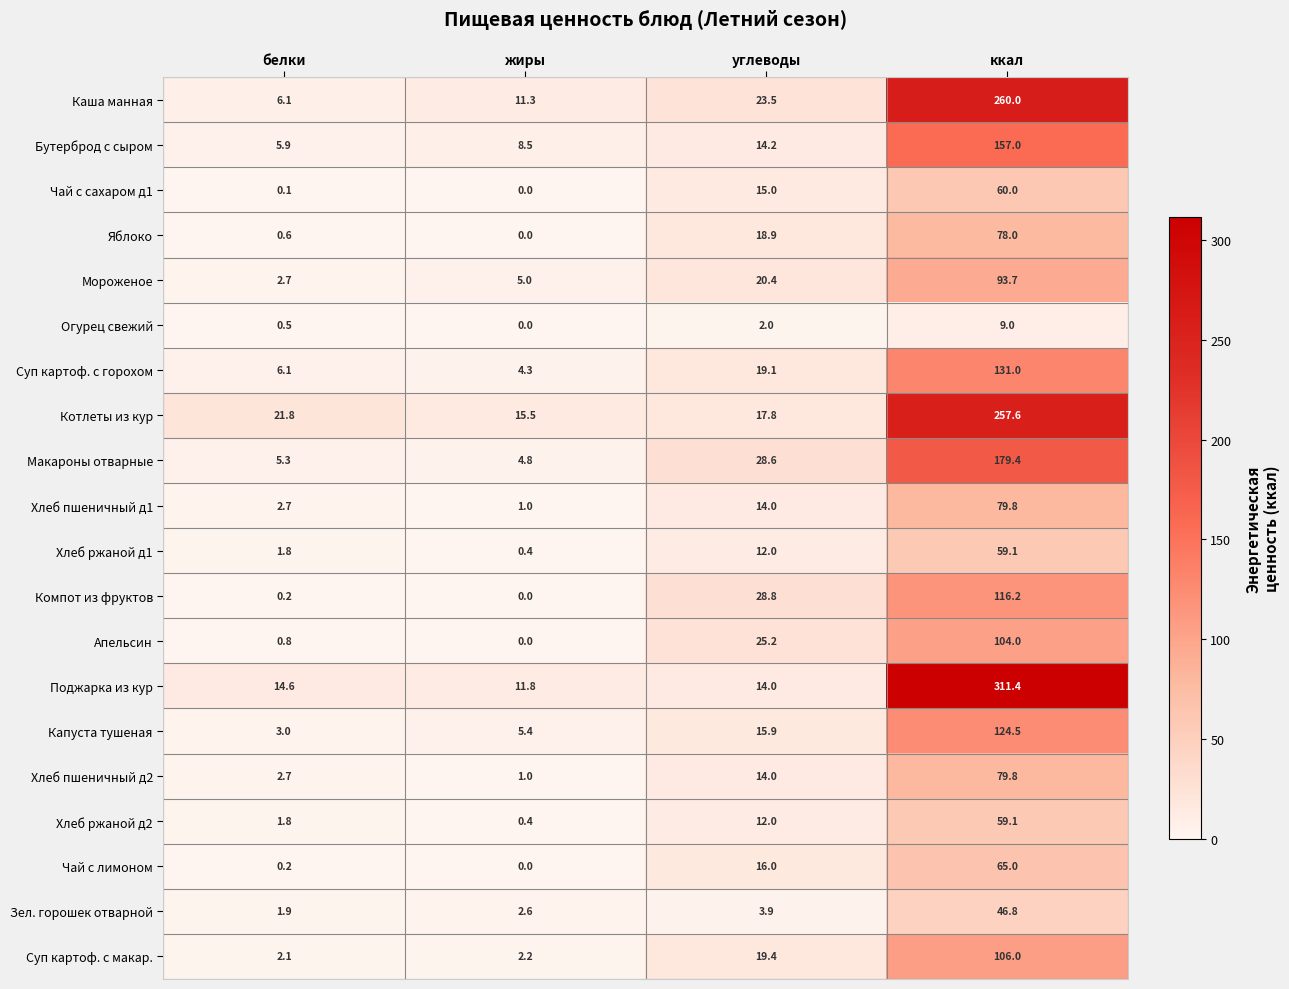

True or false: Хлеб ржаной д2 has a value of 59.1 at ккал.

True